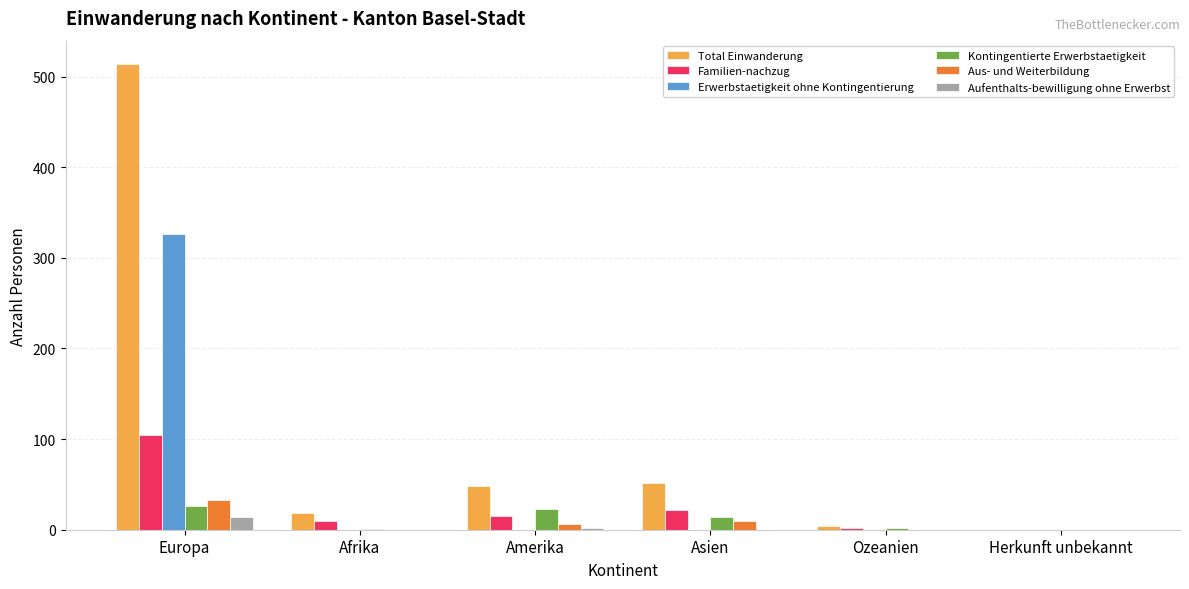

At which label does Kontingentierte Erwerbstaetigkeit first exceed 14?

Europa